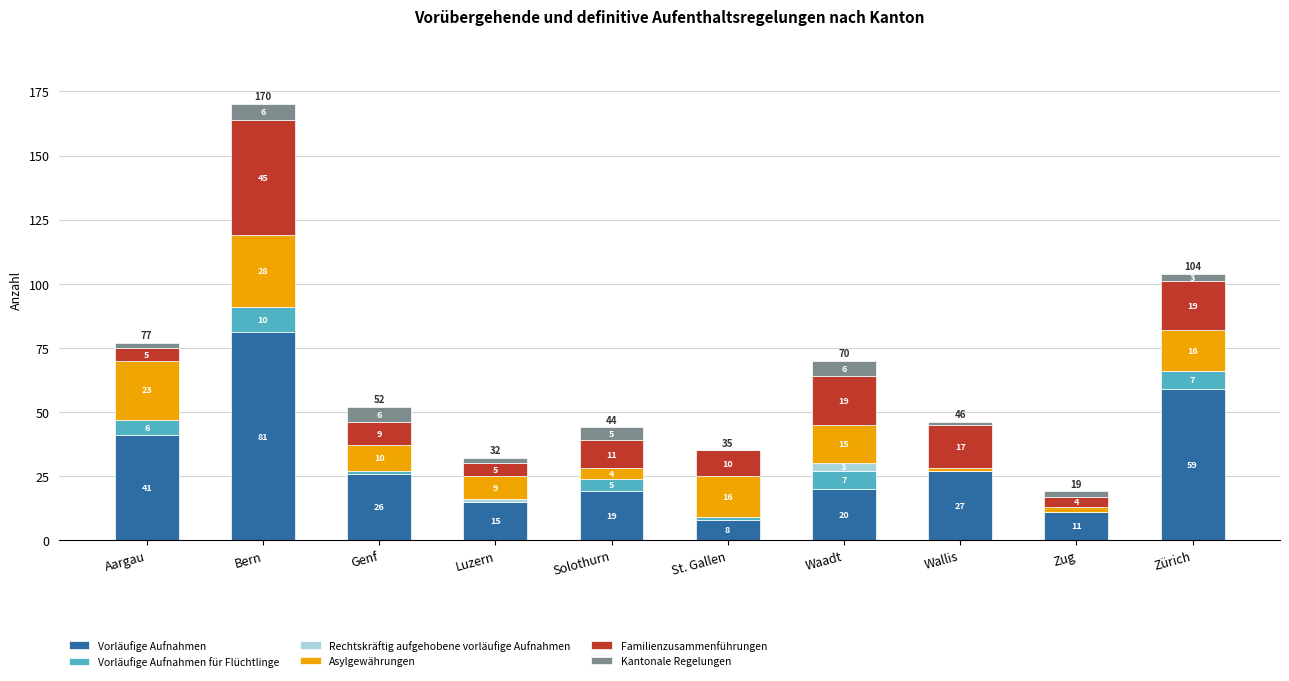

True or false: Vorläufige Aufnahmen has a value of 81 at Bern.

True